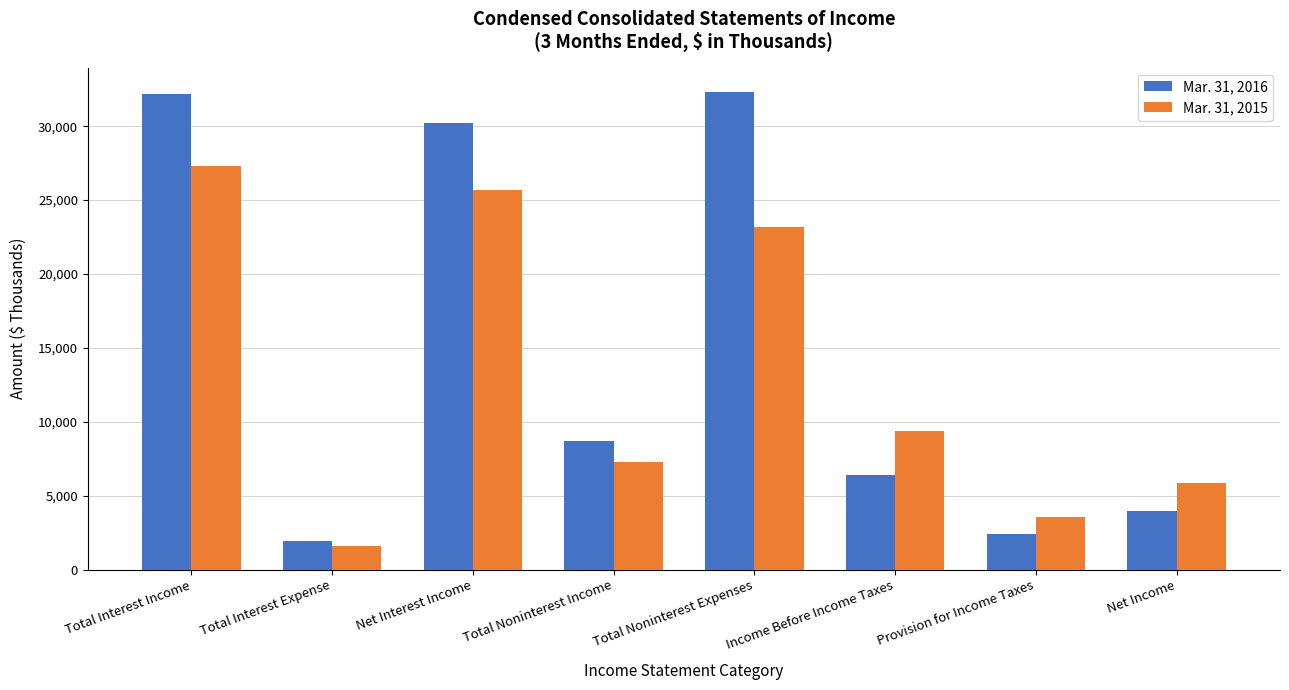

At how many categories does at least one series exceed 3209?

7